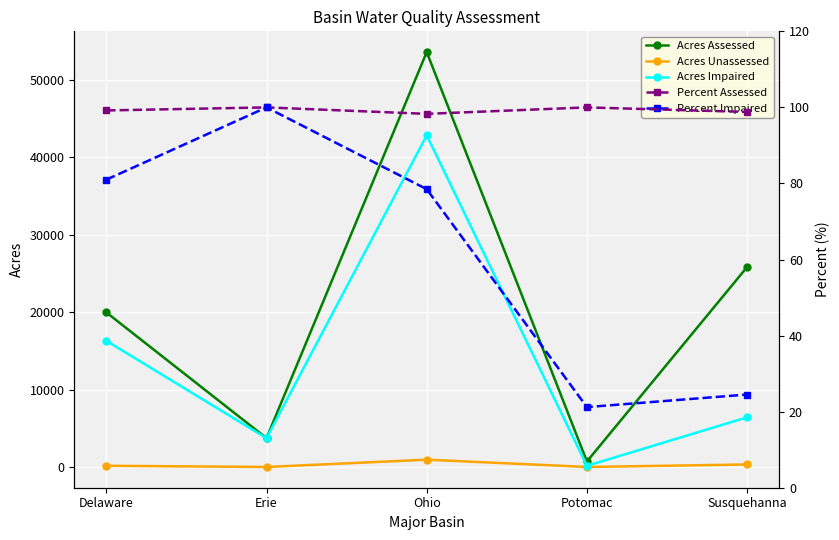

Reading left to right, what are all the values shown in this chart?

Acres Assessed: 19959.0	3718.0	53572.0	712.0	25817.0
Acres Unassessed: 154.0	0.0	942.0	0.0	324.0
Acres Impaired: 16293.0	3718.0	42818.0	151.0	6412.0
Percent Assessed: 99.2	100.0	98.3	100.0	98.8
Percent Impaired: 81.0	100.0	78.5	21.2	24.5